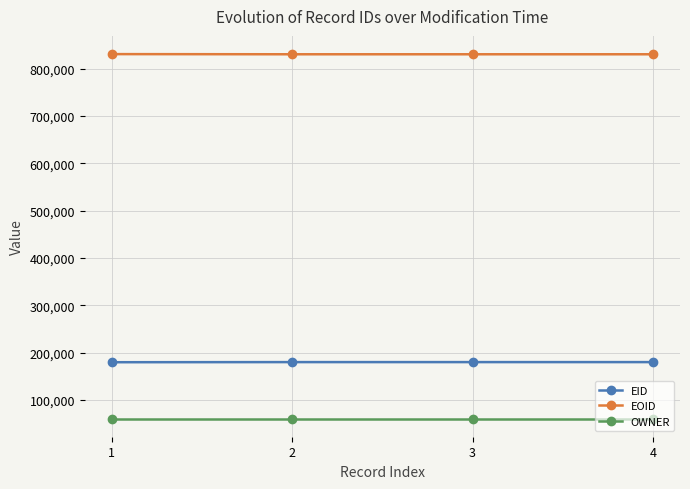

True or false: EID and EOID intersect in this chart.

False